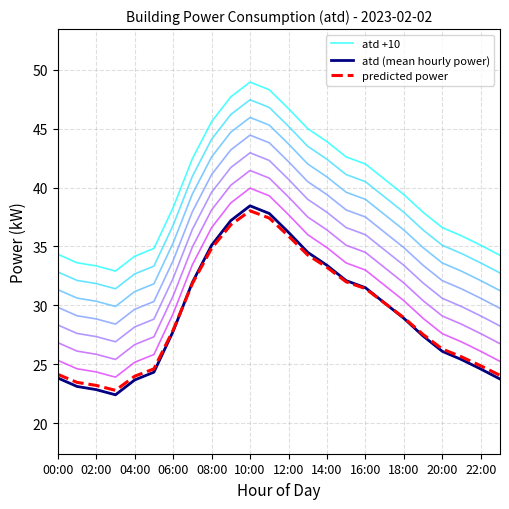

The value of predicted power at 15 is 32.0. True or false?

True